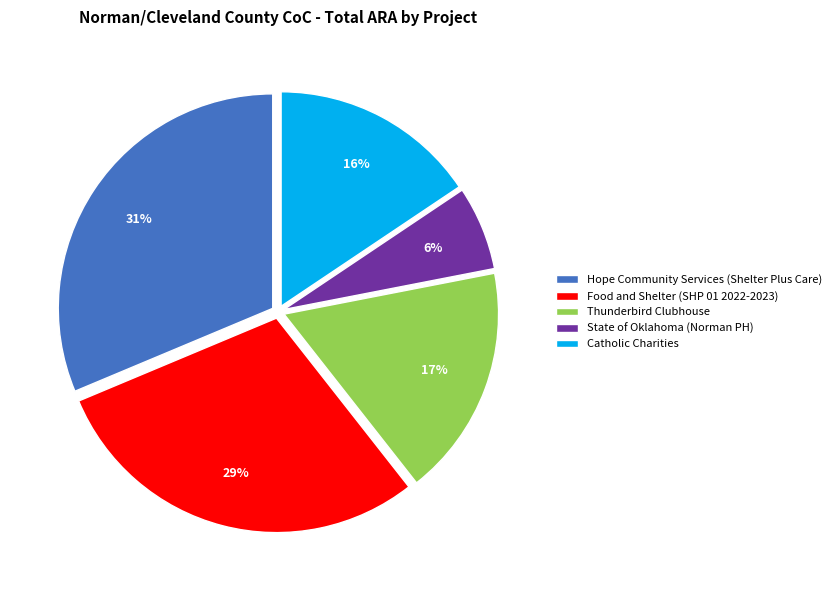

Is there any slice that represents more than half of the pie?

No